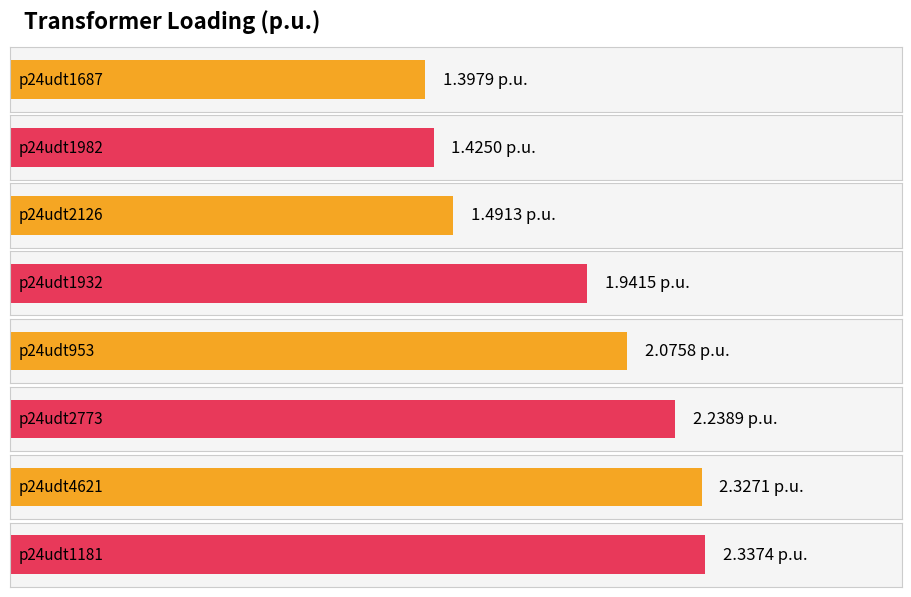

How many bars are there in total?

8